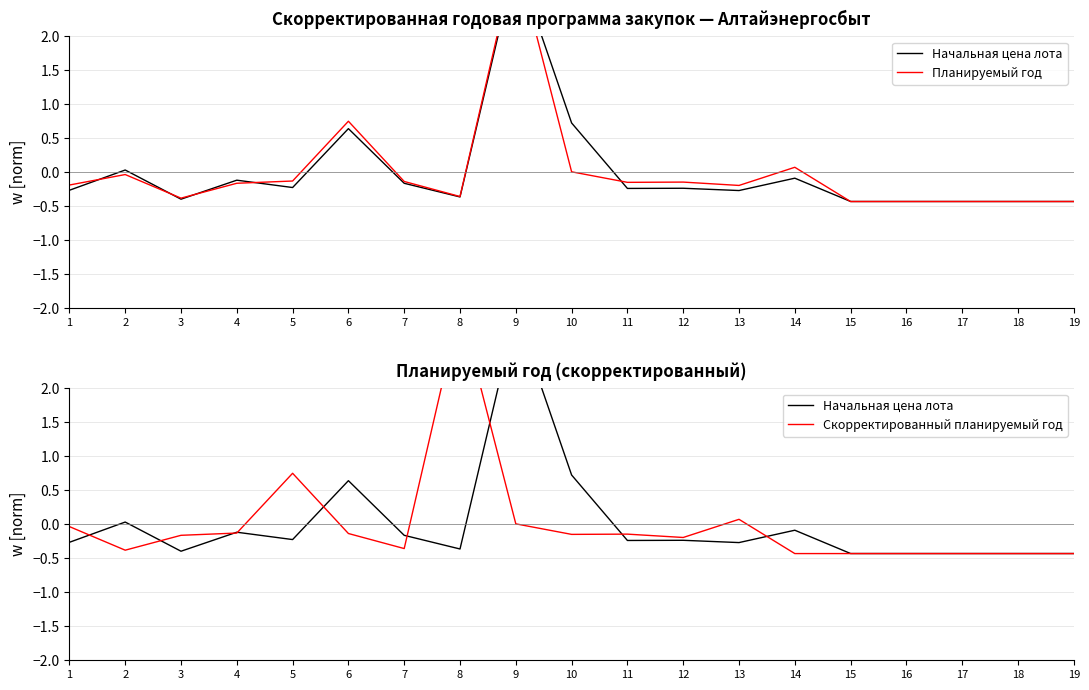

True or false: Планируемый год and Скорректированный планируемый год intersect in this chart.

True